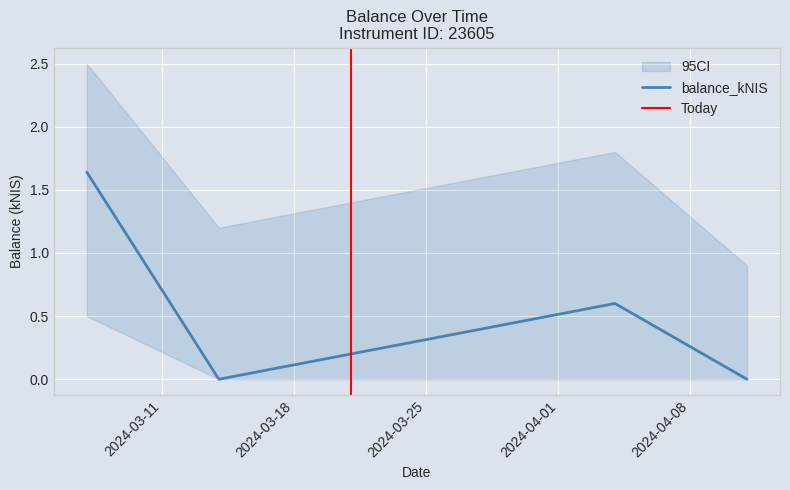

Rank the categories by value from highest to lowest.

2024-03-07, 2024-04-04, 2024-03-14, 2024-04-11